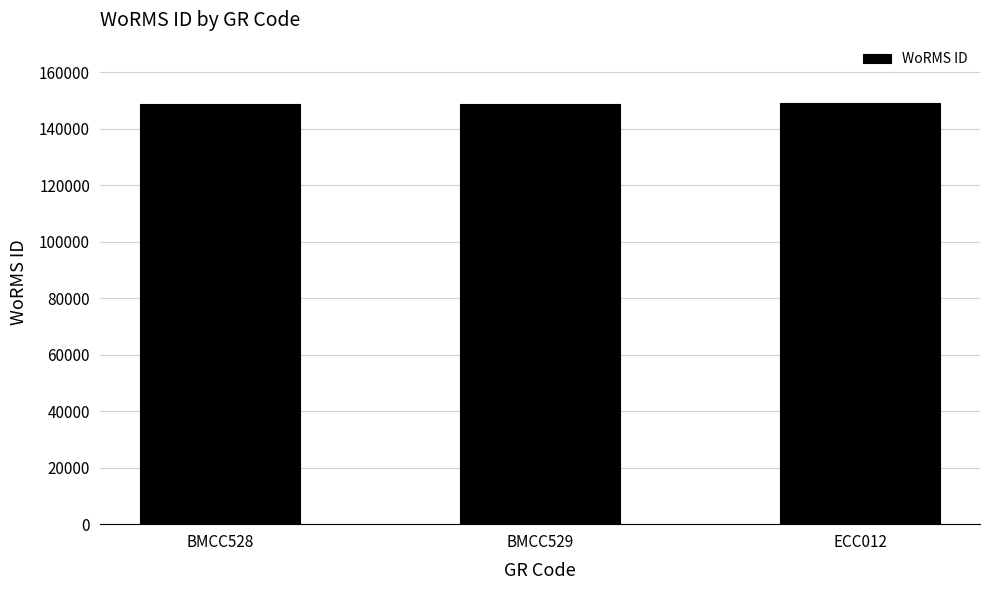

True or false: the data shows 148917 at BMCC529.

True